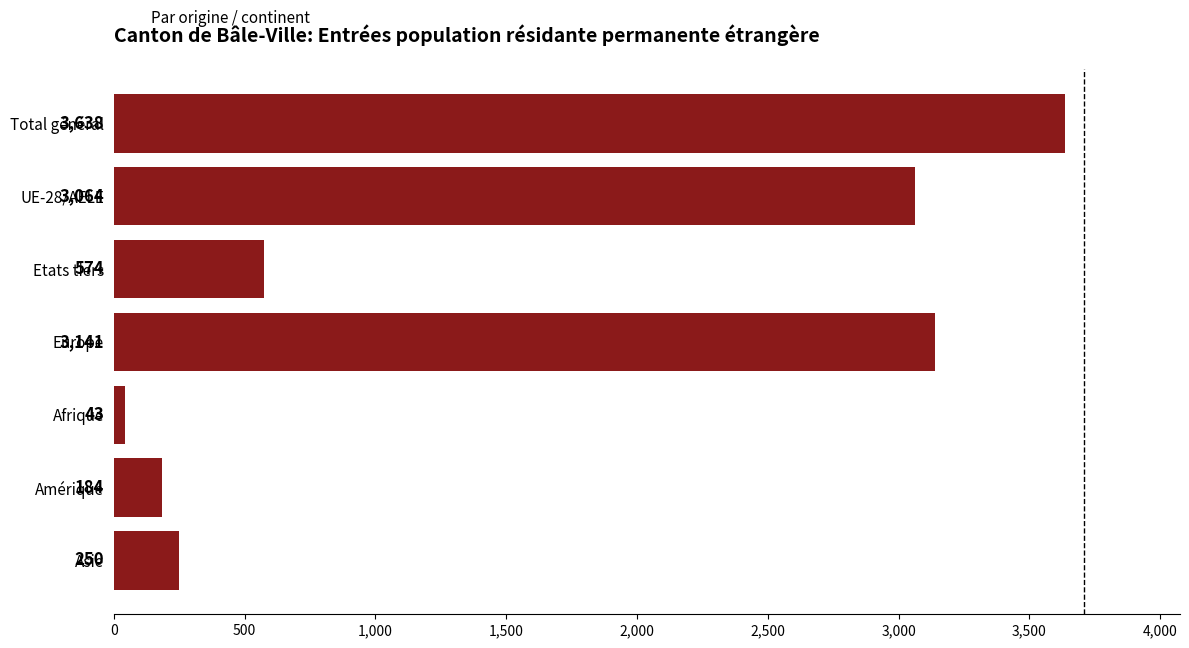

What position from the bottom is Etats tiers?

5